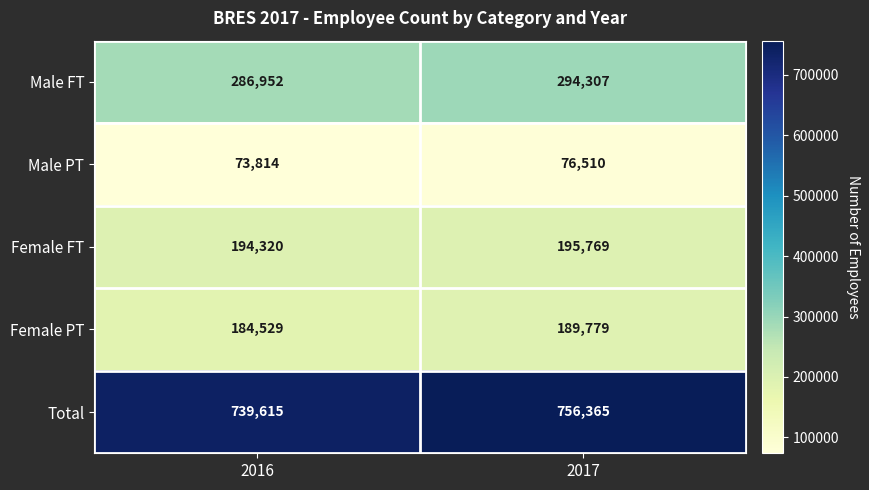

Reading right to left, list all the values displayed in this chart.

Male FT: 294307	286952
Male PT: 76510	73814
Female FT: 195769	194320
Female PT: 189779	184529
Total: 756365	739615